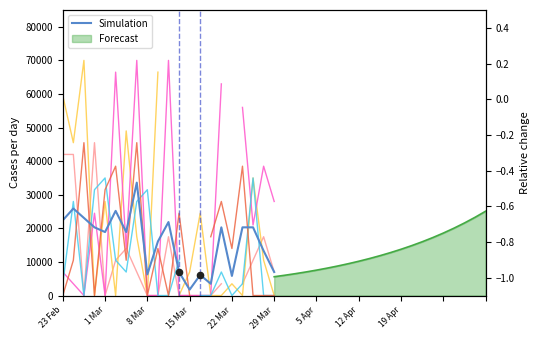

Between 19 Apr and 29 Mar, which is larger?

29 Mar